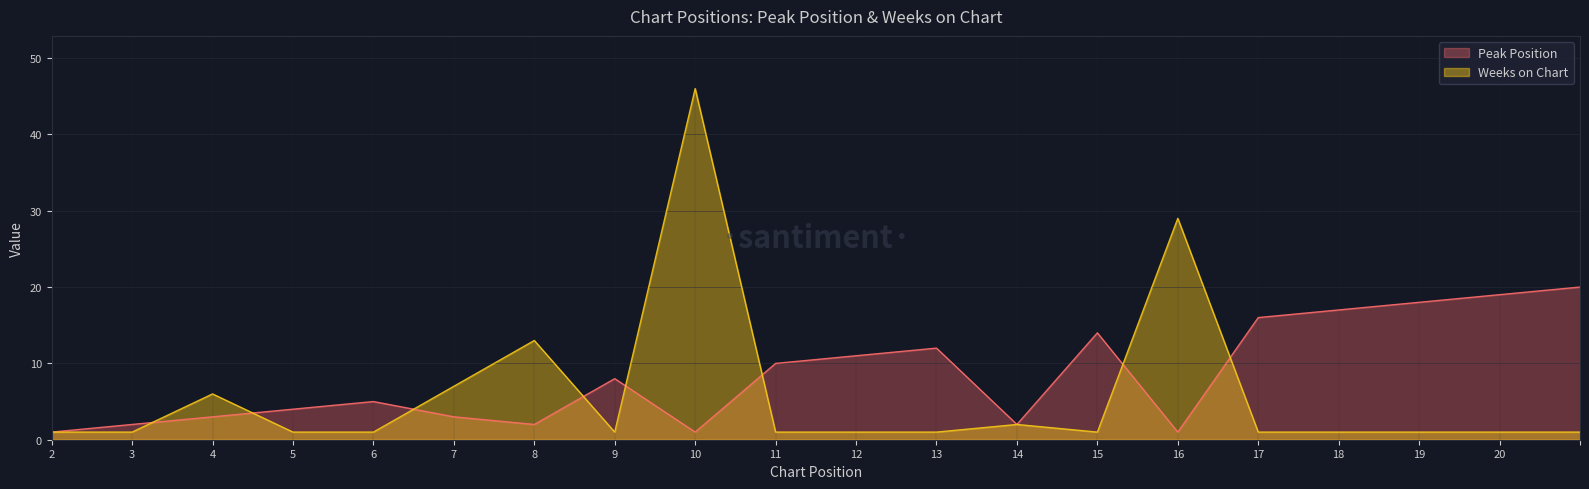

Is it true that Weeks on Chart equals 1 at 20?

True